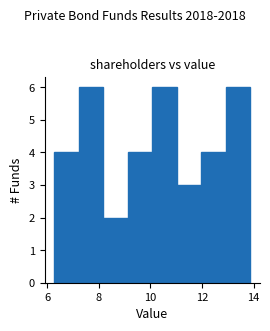

What is the height of the bar covering 8.2 to 9.2 on the x-axis? Neither the bar edges nor the heights are printed on the chart, so give them approximately, as read against the axes.

2